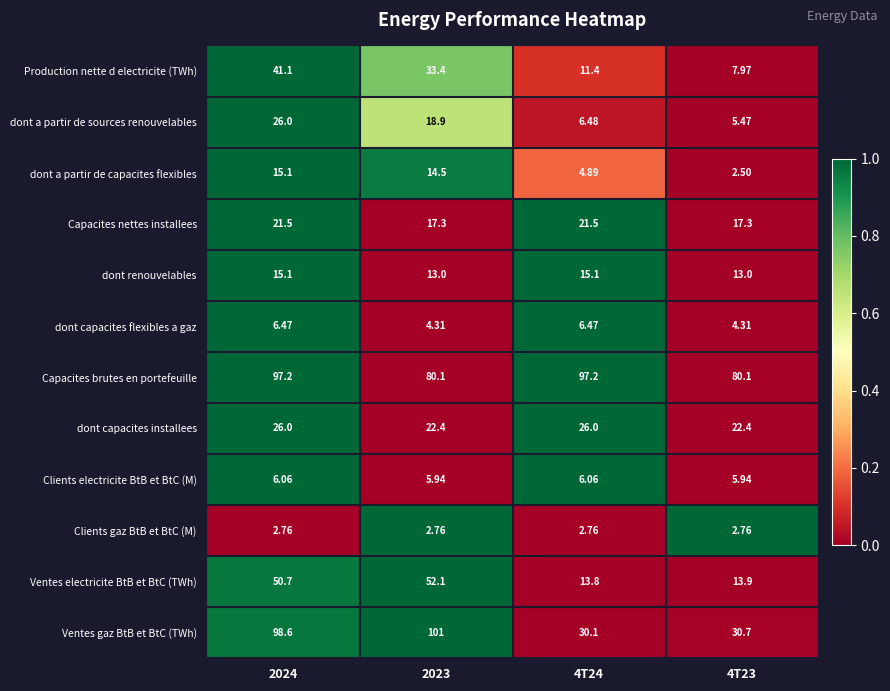

What is the total value across all series at 4T24?

241.8